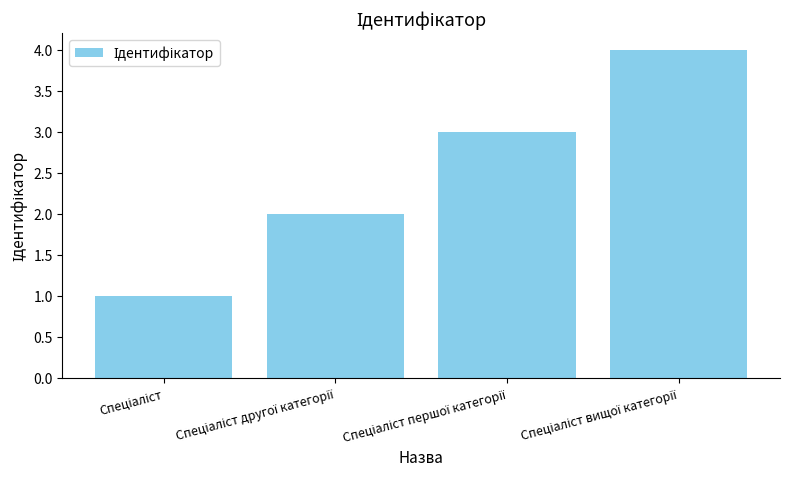

Reading left to right, list all the values displayed in this chart.

1	2	3	4